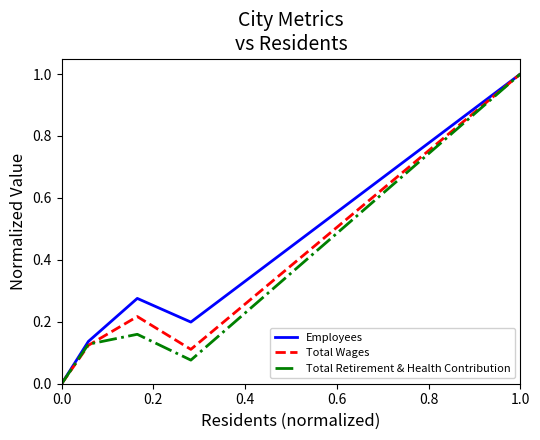

What is the maximum value shown in the chart?

1.0